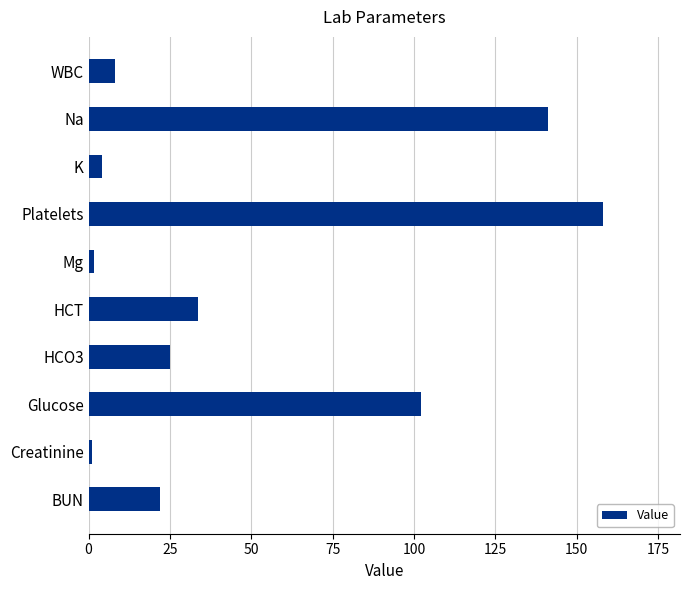

What is the ratio of the value at Na to the value at Glucose?

1.4